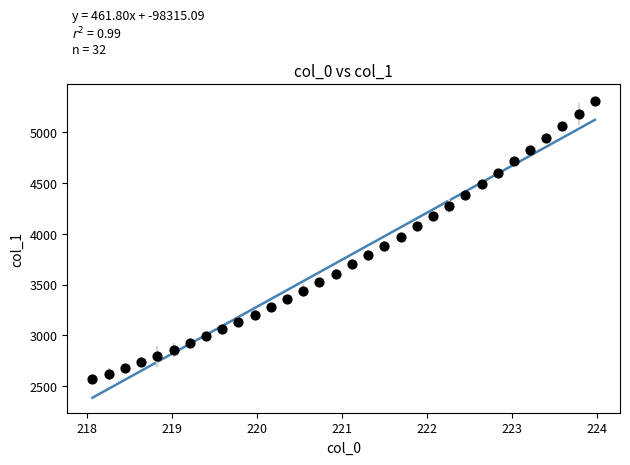

What is the range of Y values (max minus min)?

2738.3